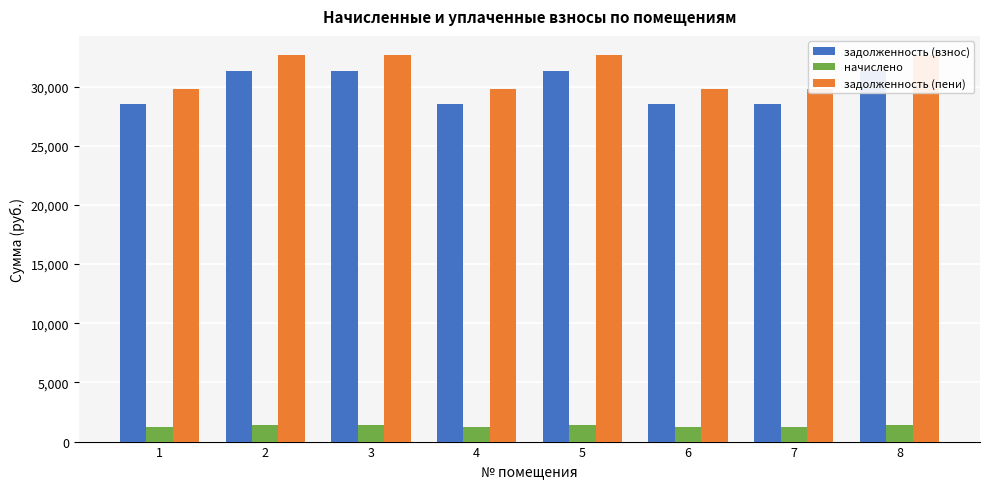

Does the chart contain any negative values?

No